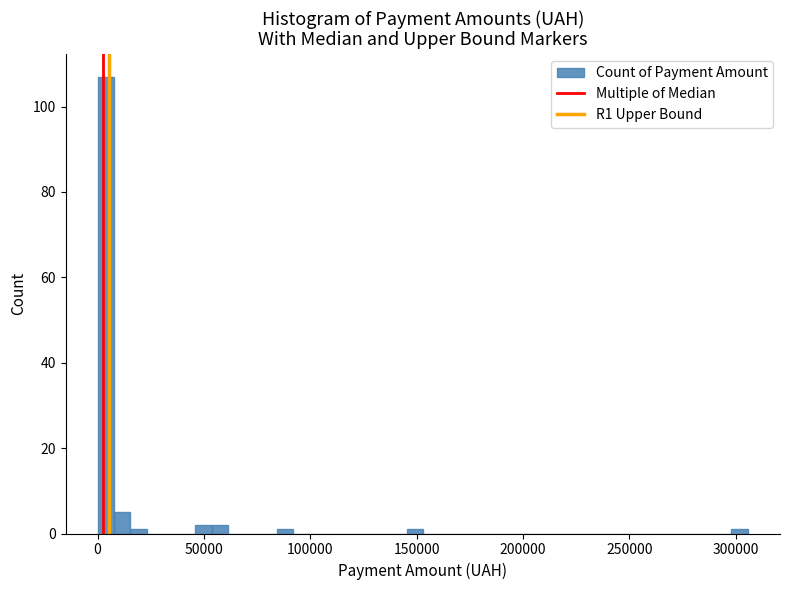

Read against the x-axis, roughly where is the centre of the tallest bar?

5000